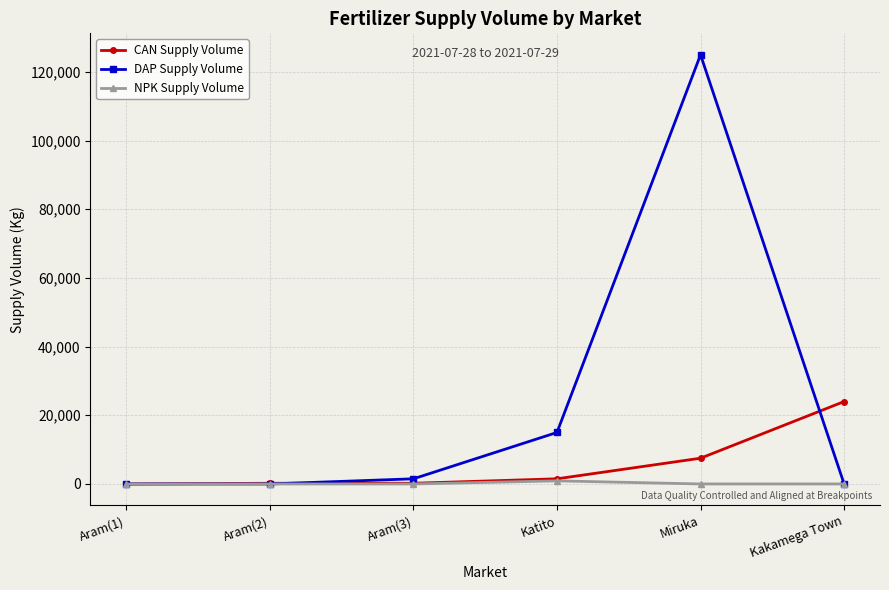

What is the difference between the highest and lowest values at Aram(3)?

1500